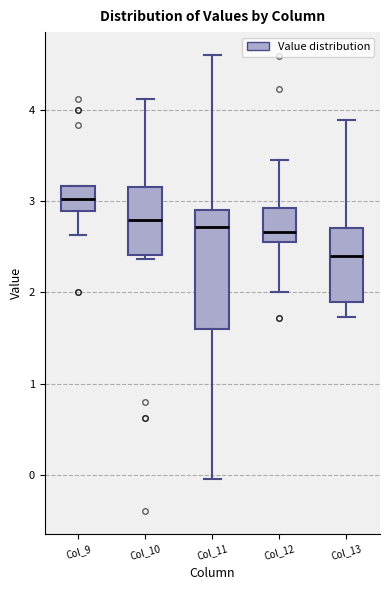

Where does the upper whisker of the box for Col_13 end on the y-axis? The values are not printed on the chart, so give them approximately, as read against the axis.

3.9